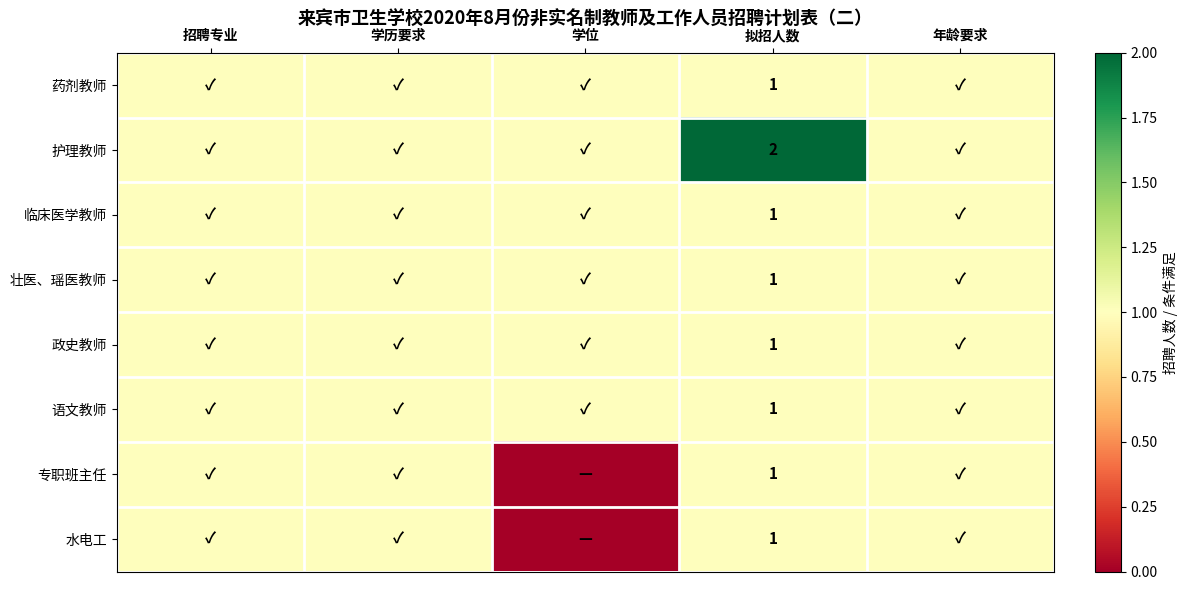

At which category is the sum across all series the highest?

拟招人数